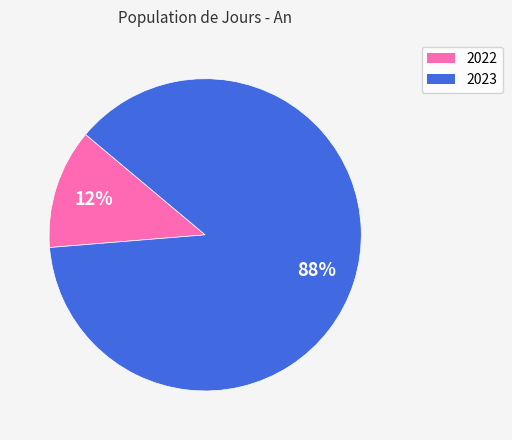

Which slice is the largest?

2023